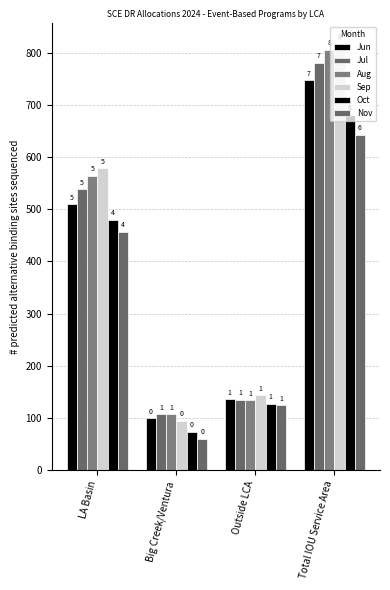

True or false: Oct has a value of 156.2 at LA Basin.

False